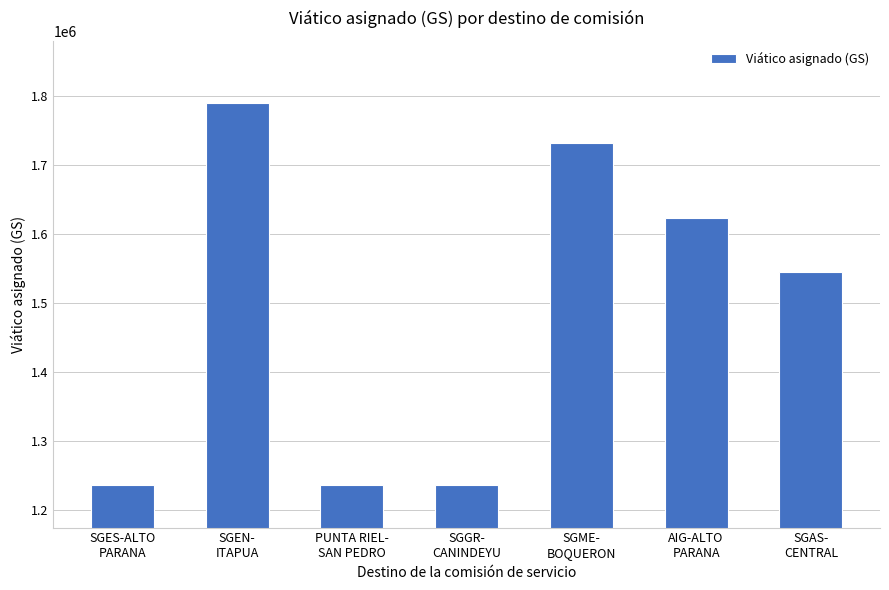

What is the change in value from PUNTA RIEL-
SAN PEDRO to AIG-ALTO
PARANA?

+386592.0